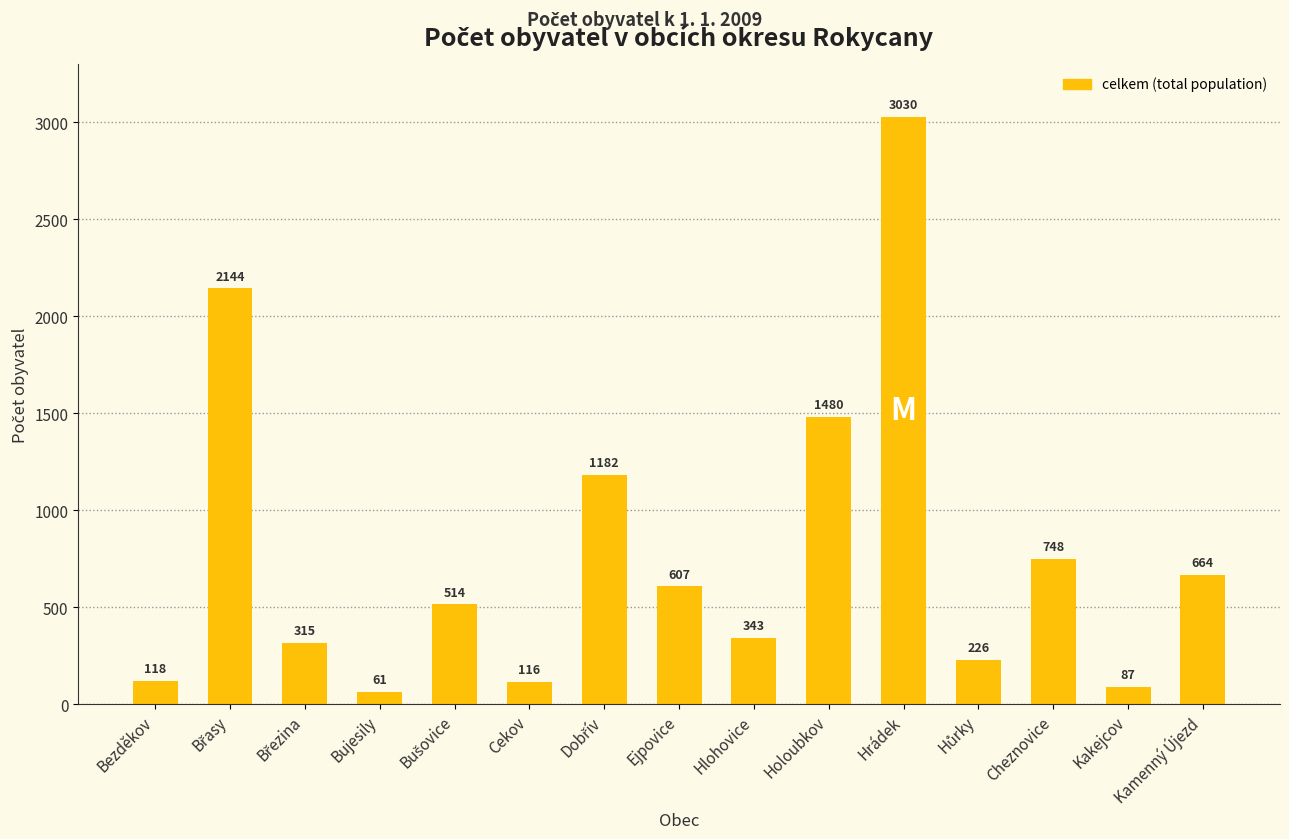

Between Kakejcov and Cekov, which is larger?

Cekov